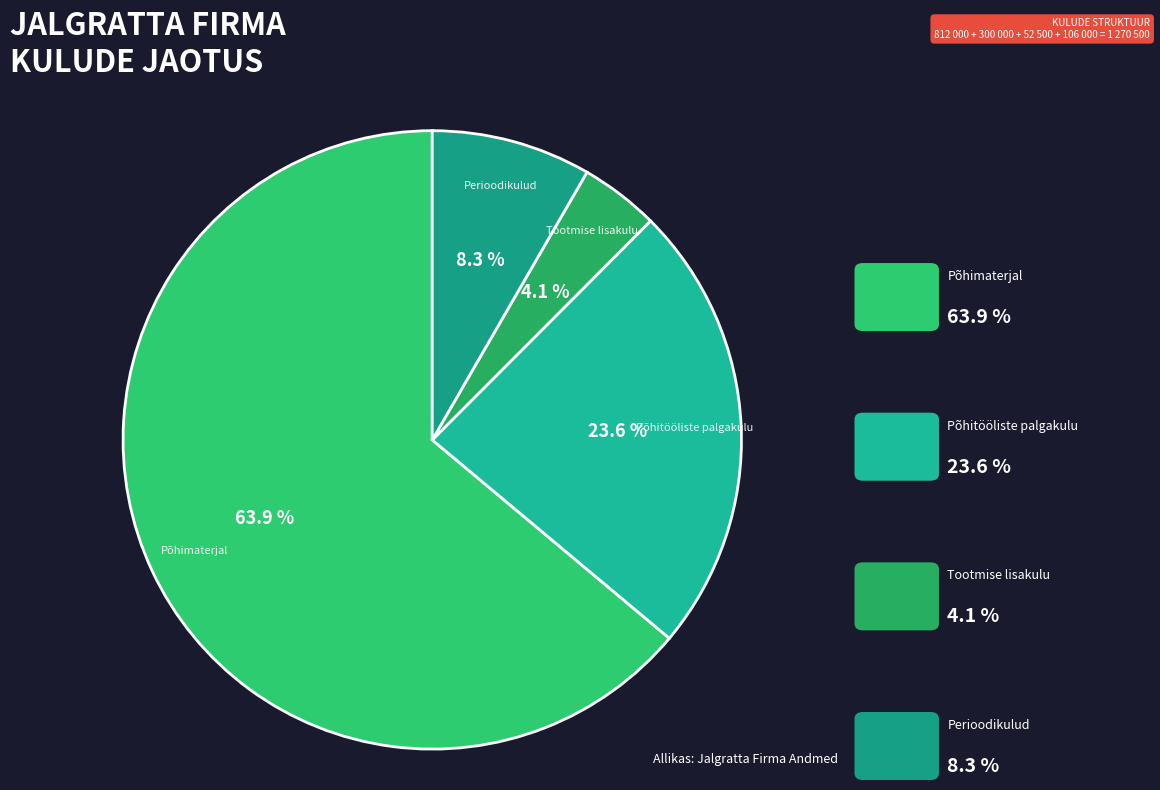

How many slices are in this pie chart?

4